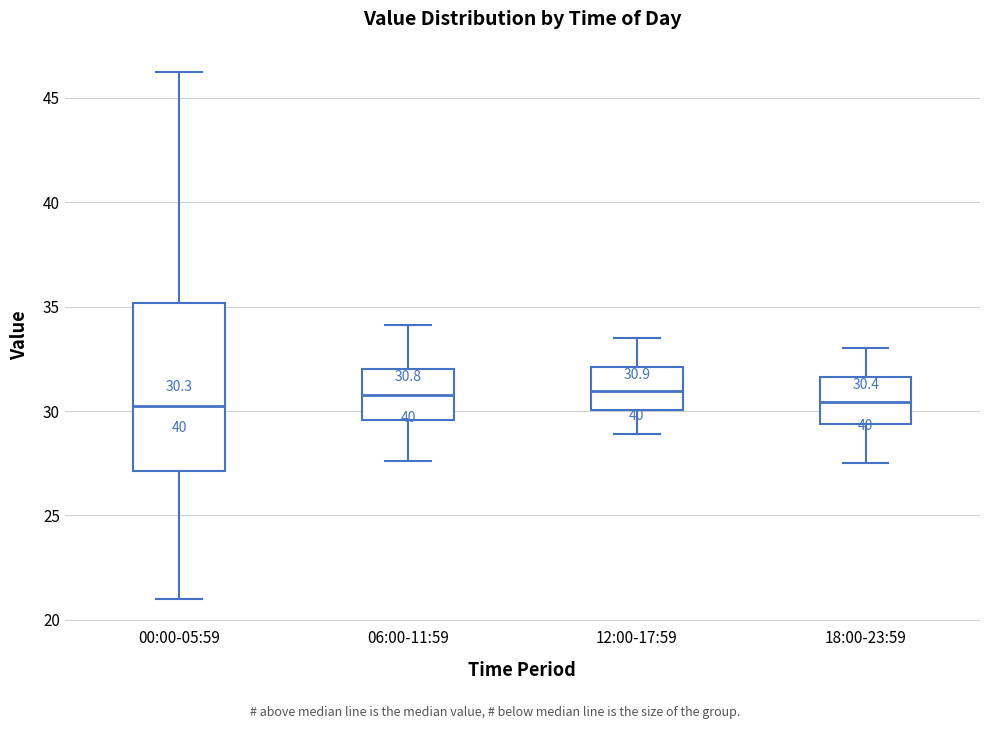

Which box is the tallest, from its lower edge to its upper edge?

00:00-05:59